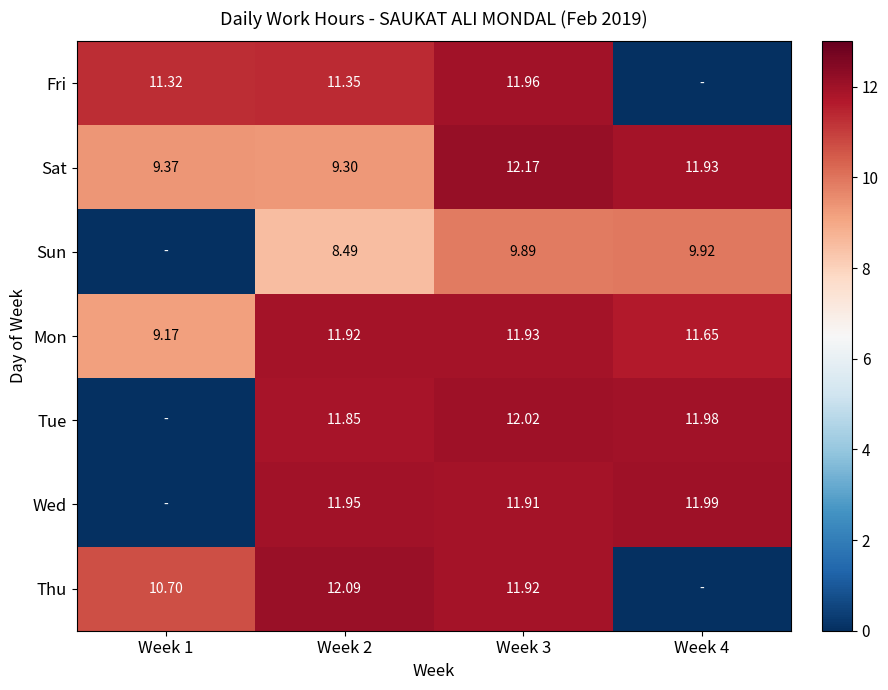

The Sat series shows 11.9 at Week 4. True or false?

True